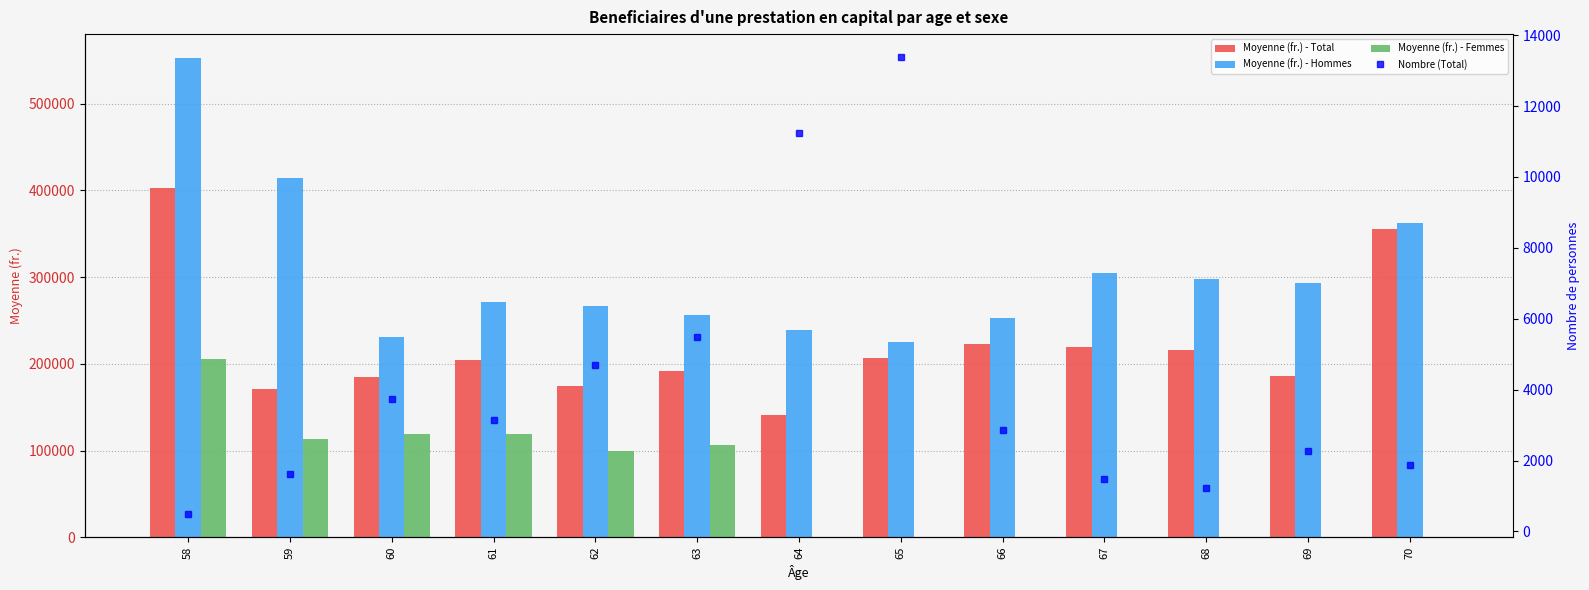

Which series has the widest spread of values?

Moyenne (fr.) - Hommes